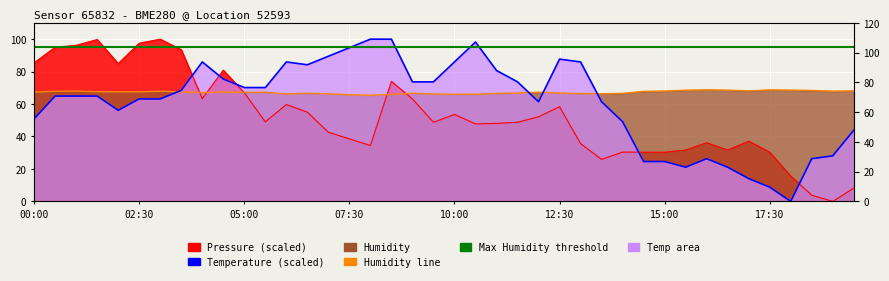

List the series in order of their peak value, highest first.

pressure, temperature, humidity